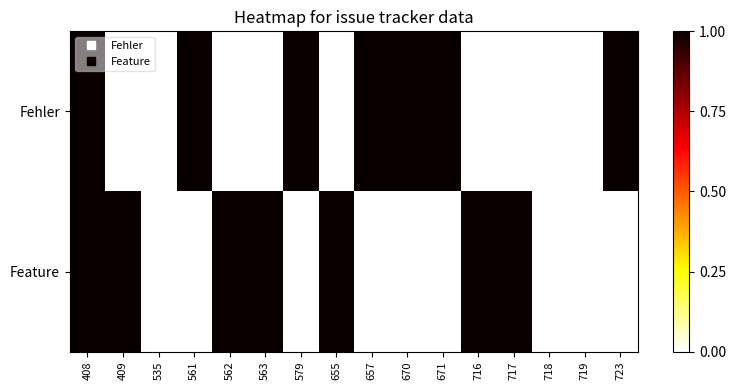

What is the spread (max minus min) of values at 655?

100